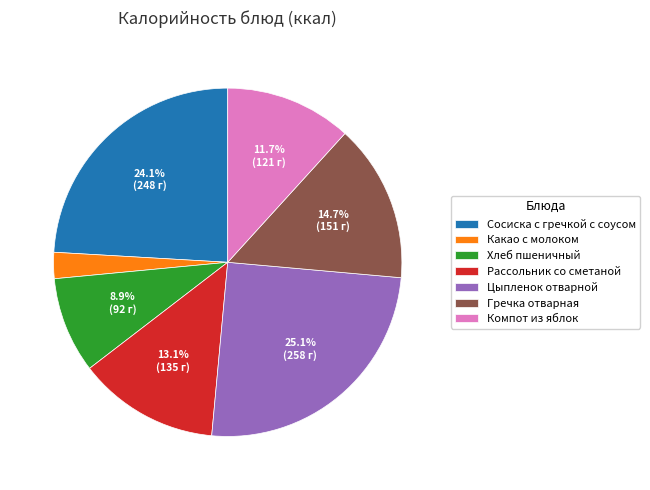

Rank the categories by value from lowest to highest.

Какао с молоком, Хлеб пшеничный, Компот из яблок, Рассольник со сметаной, Гречка отварная, Сосиска с гречкой с соусом, Цыпленок отварной